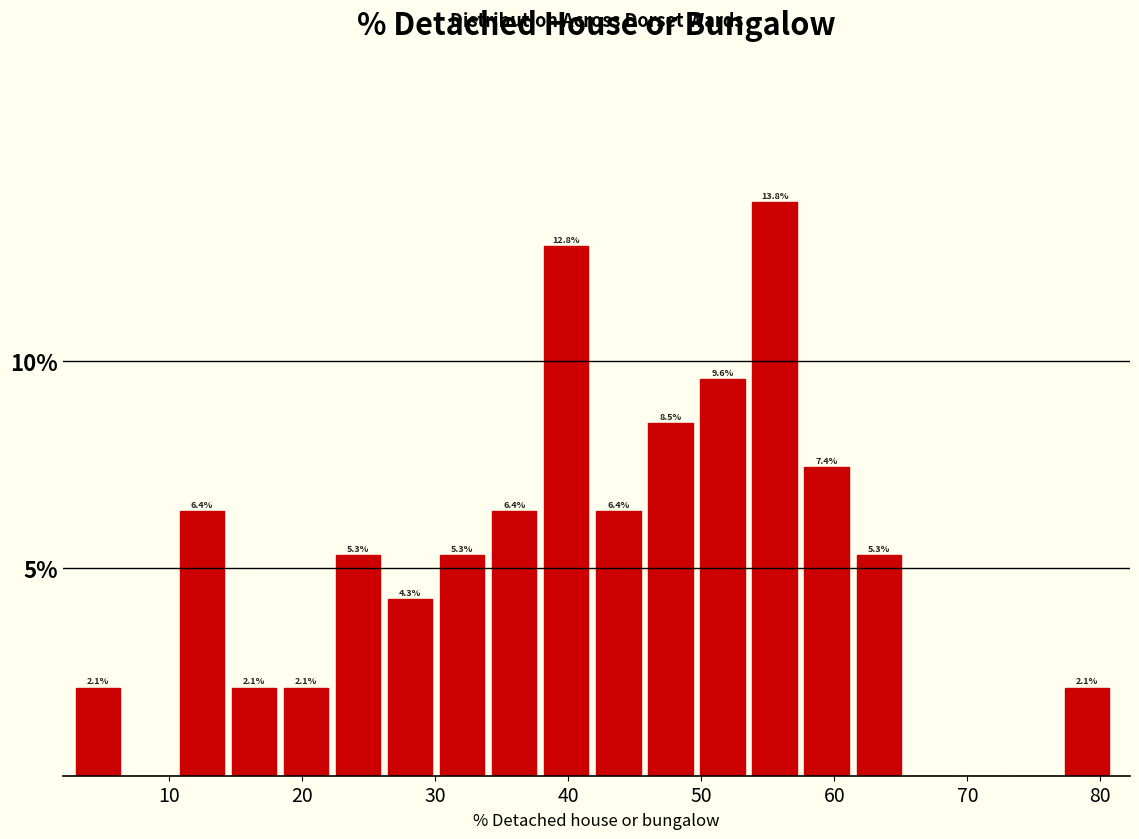

Around what value on the x-axis is the tallest bar? Give the approximate position of its centre, as read against the axis.

56